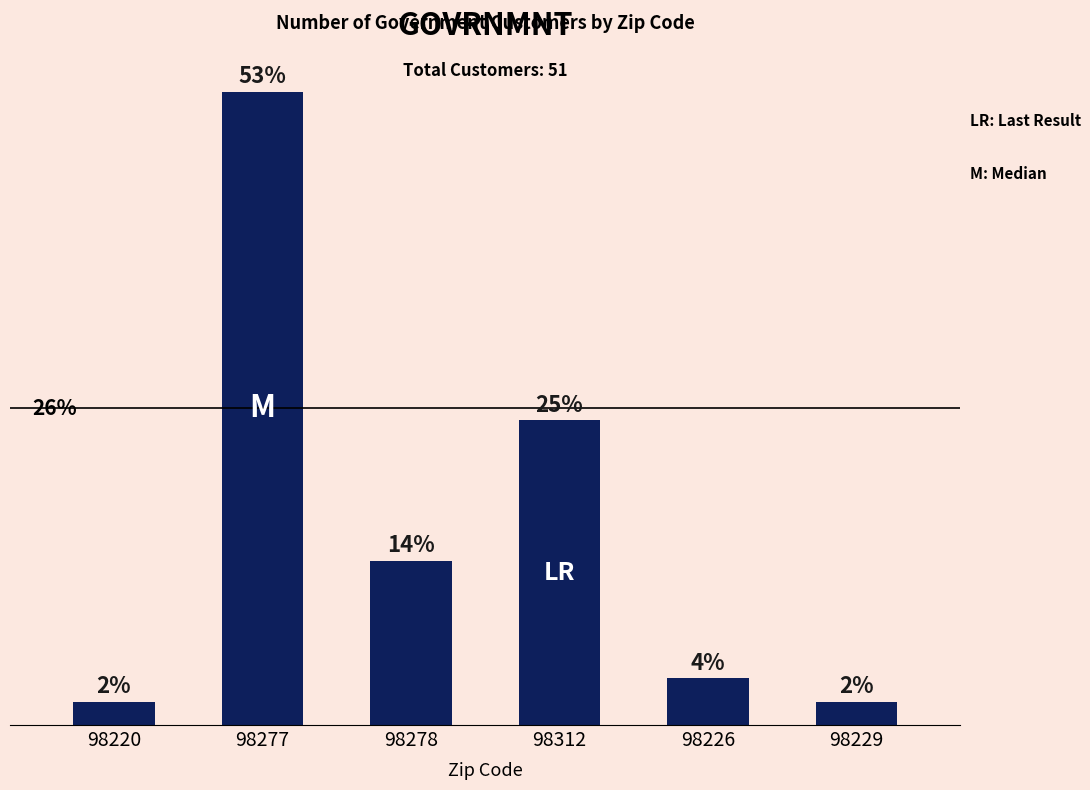

What is the difference between the maximum and minimum values?

26